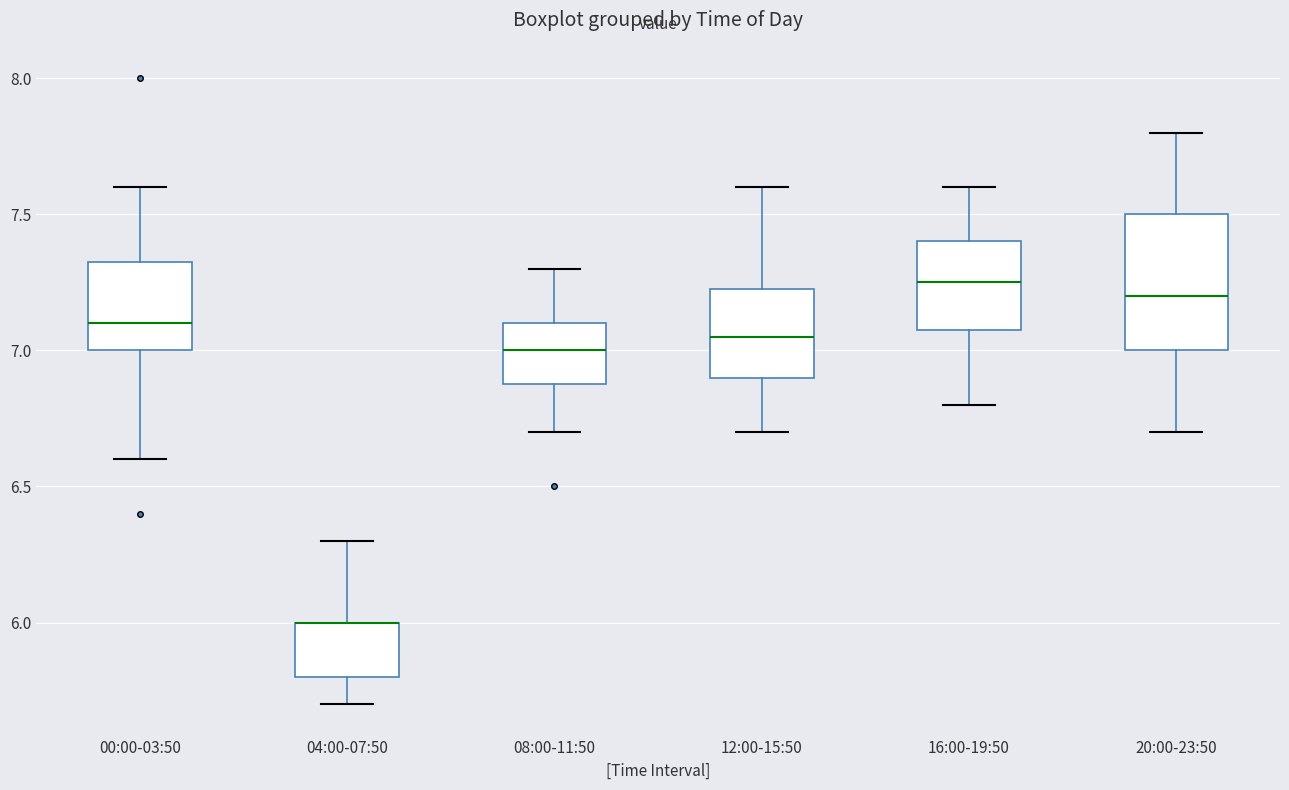

Which box is the tallest, from its lower edge to its upper edge?

20:00-23:50